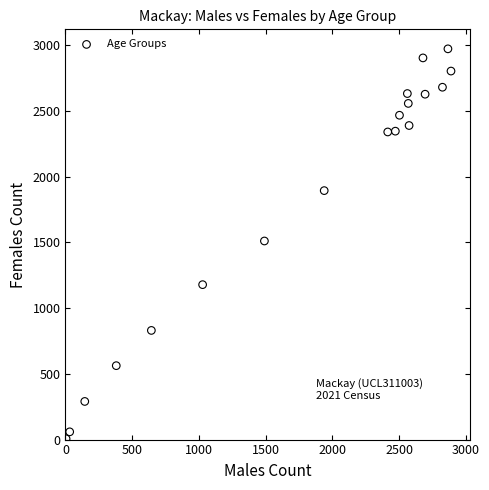

What is the range of X values (max minus min)?

2884